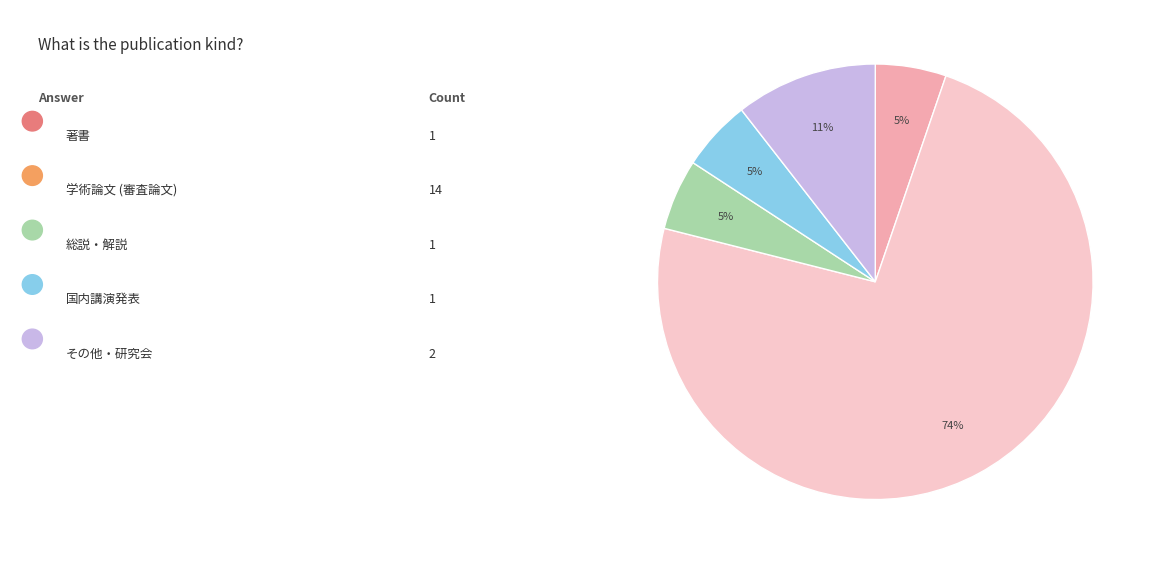

How many segments does this pie chart have?

5